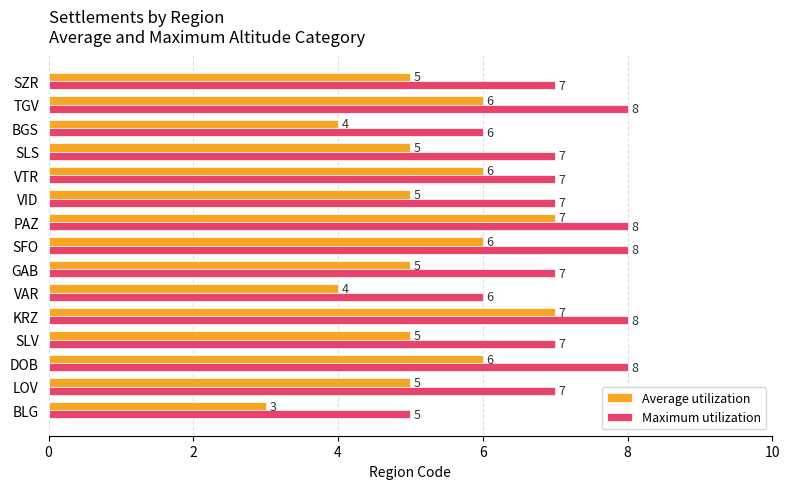

Count the Average utilization values in the range 5 to 6.

10